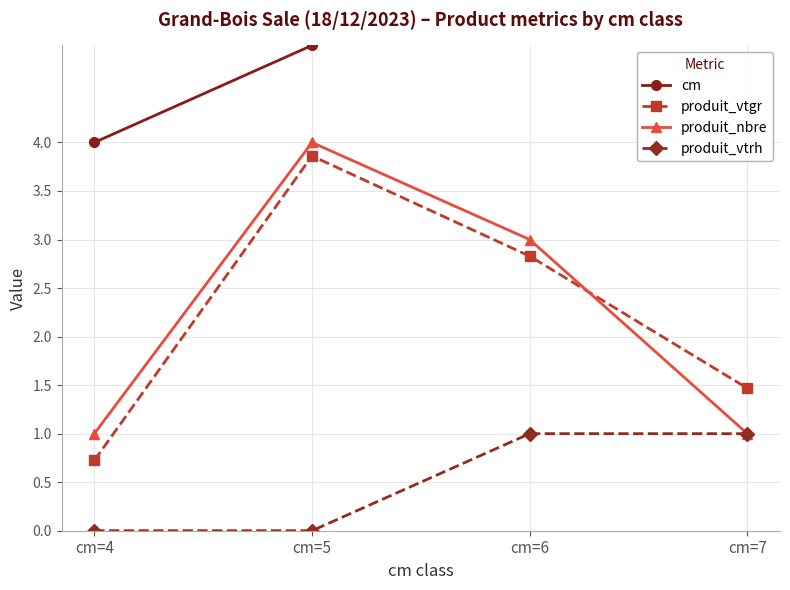

Count the number of data series in this chart.

4